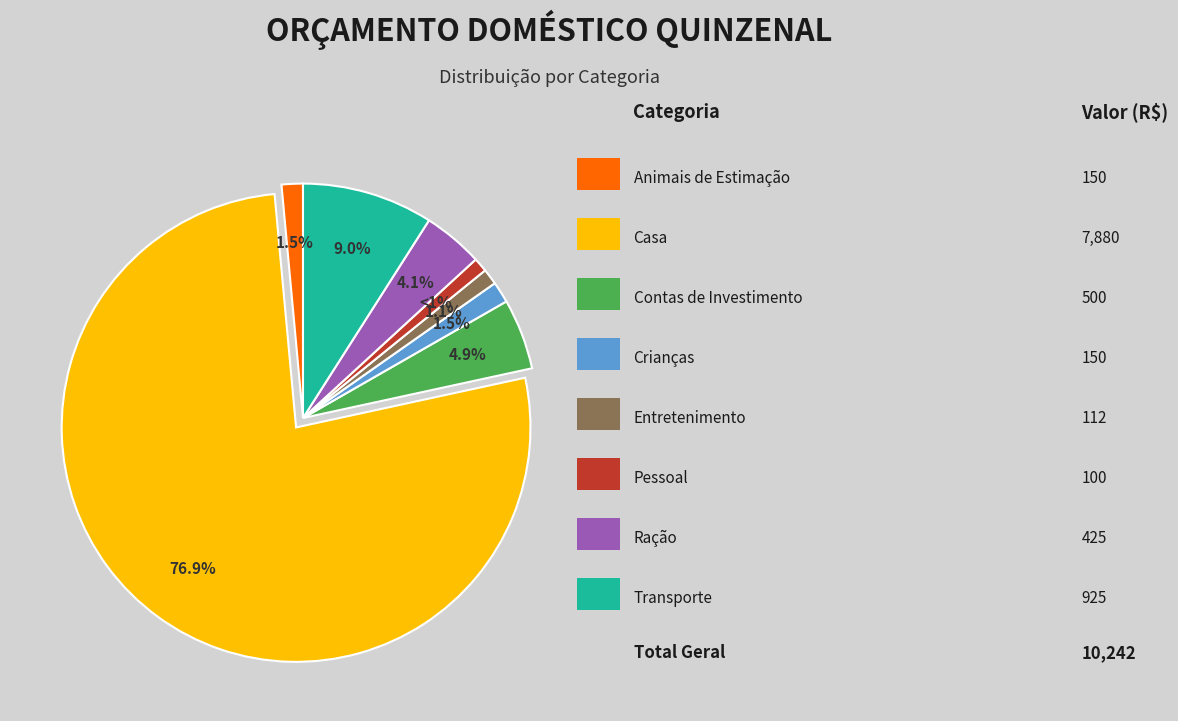

Is there any slice that represents more than half of the pie?

Yes